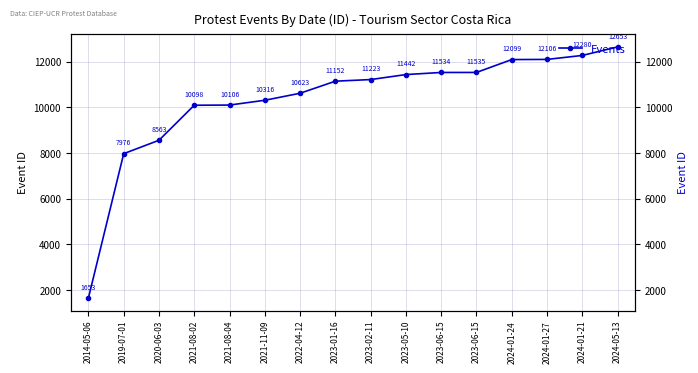

What value does the data have at 2023-01-16?

11152